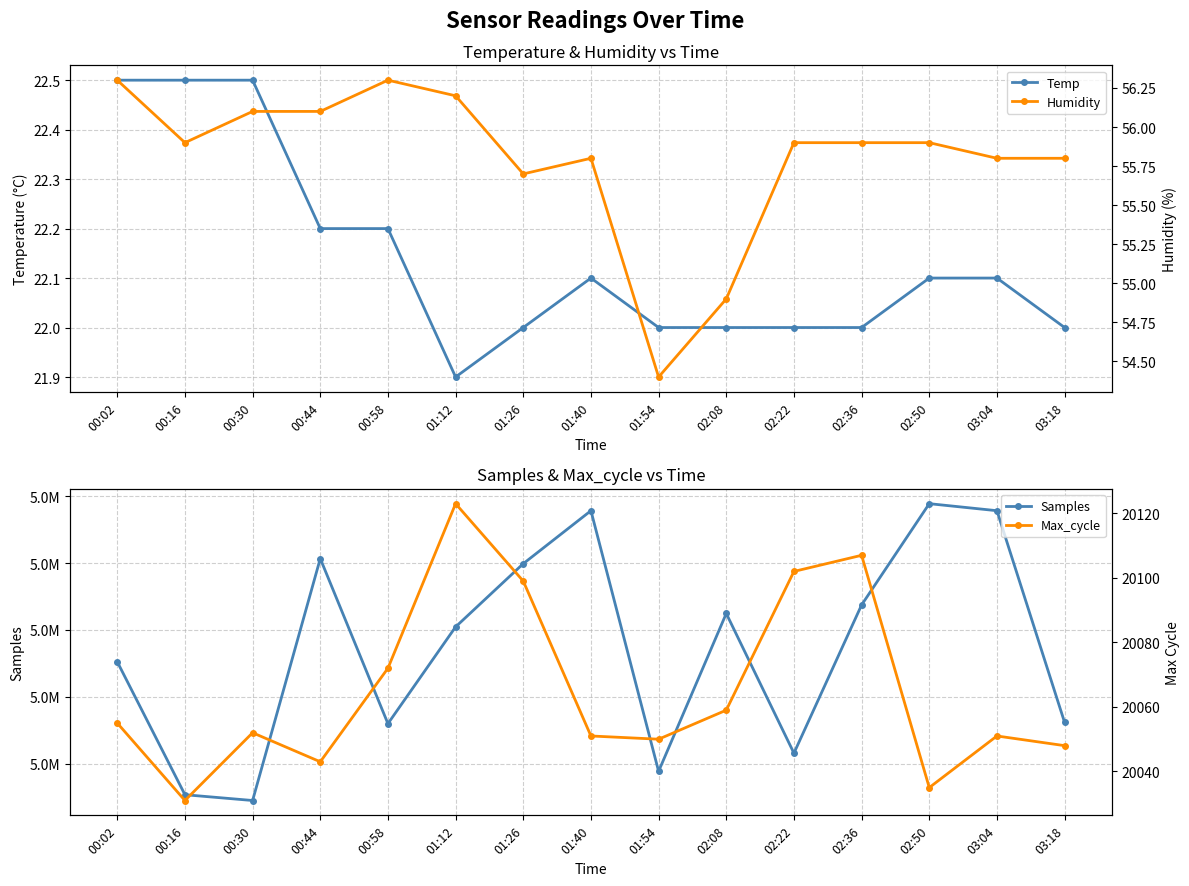

What is the lowest value of the Samples series?

5077233.0